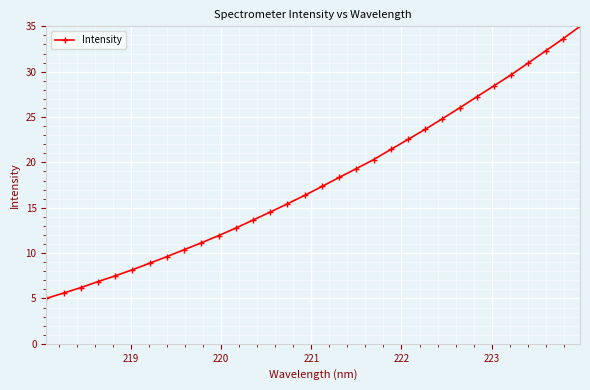

True or false: the data has more than 2 interior local peaks.

False